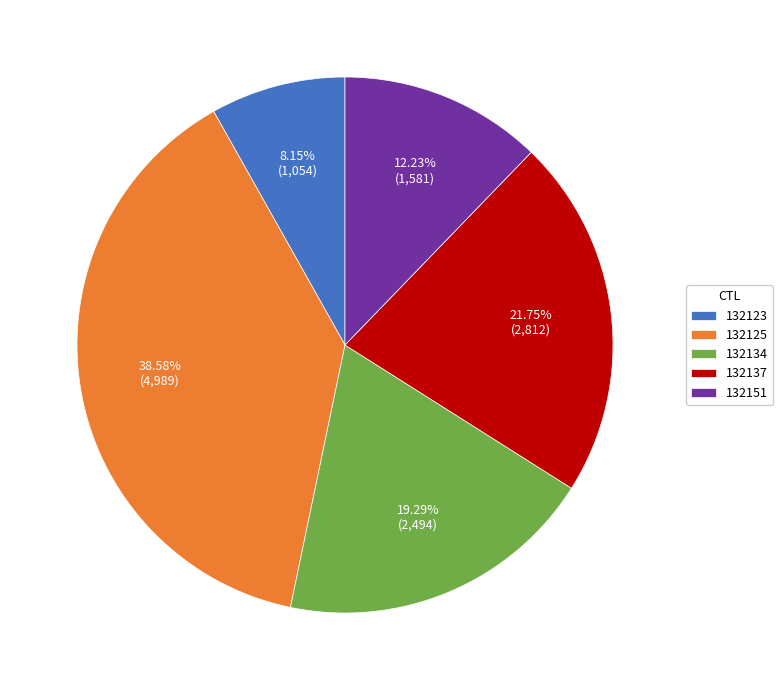

The 132151 slice represents 1% of the pie. True or false?

False